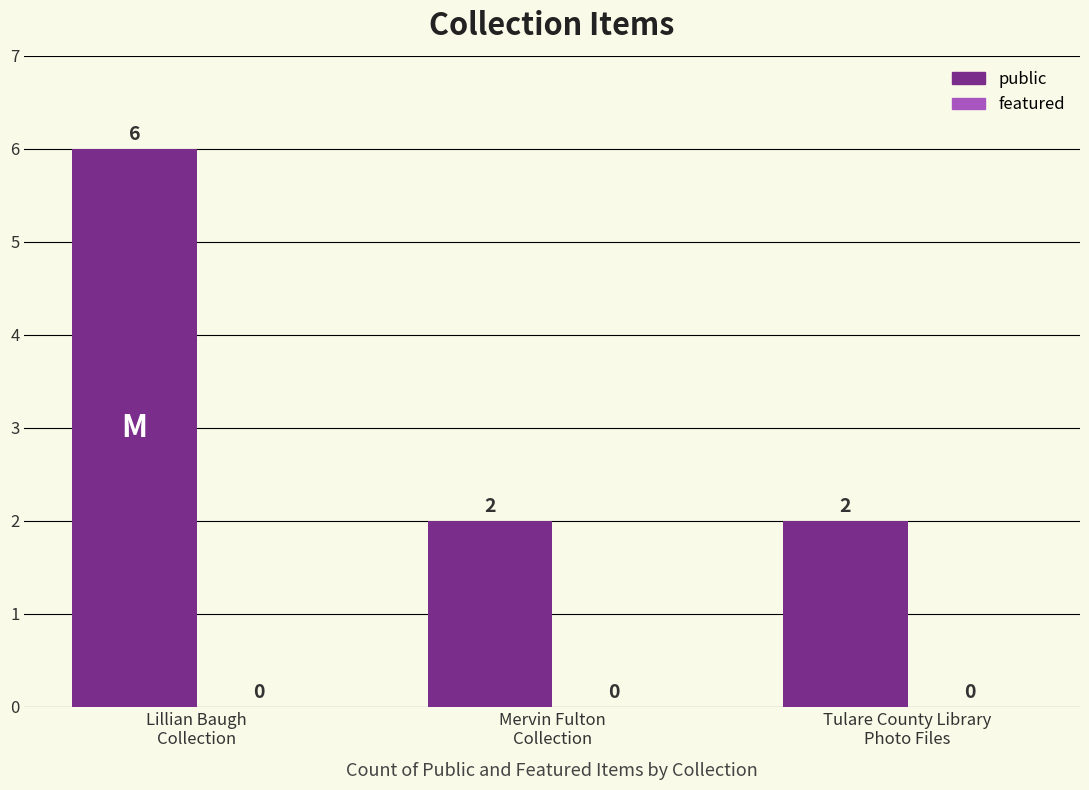

Count the values in the range 2 to 6.

3